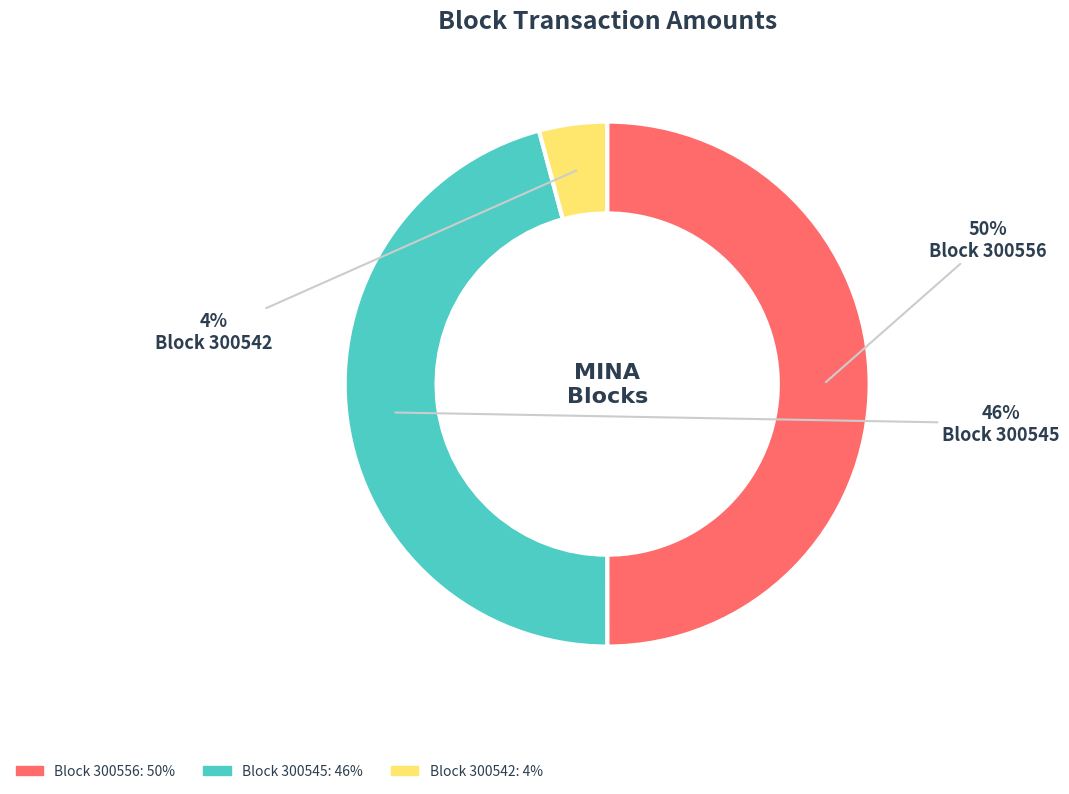

To the nearest percent, what is the average slice percentage?

33%